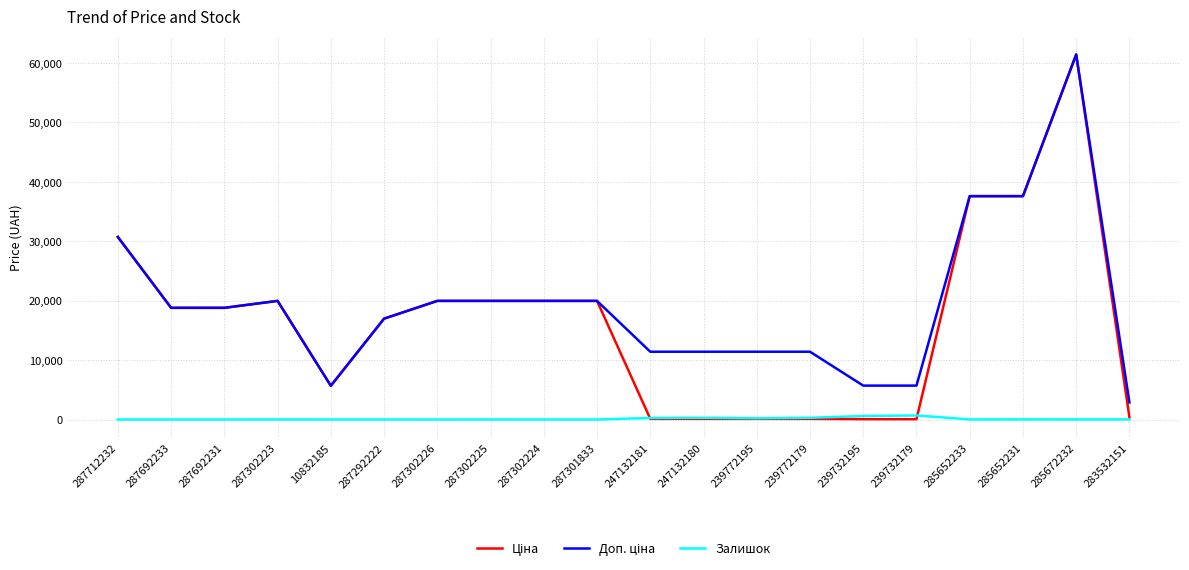

At which category is the sum across all series the highest?

285672232